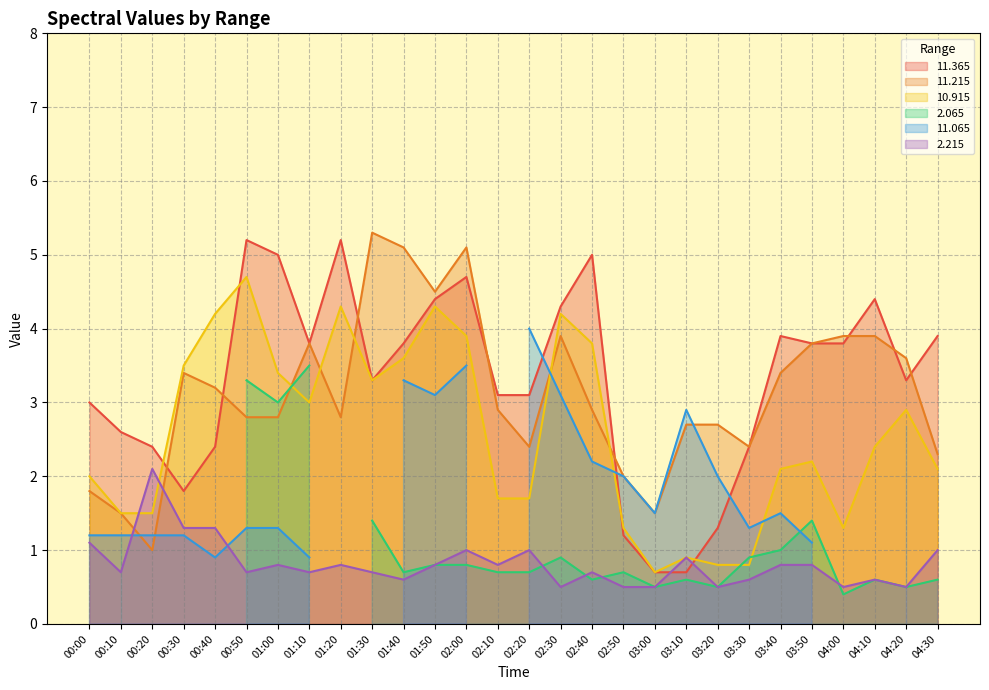

At which label is  11.215 closest to 3?

02:10